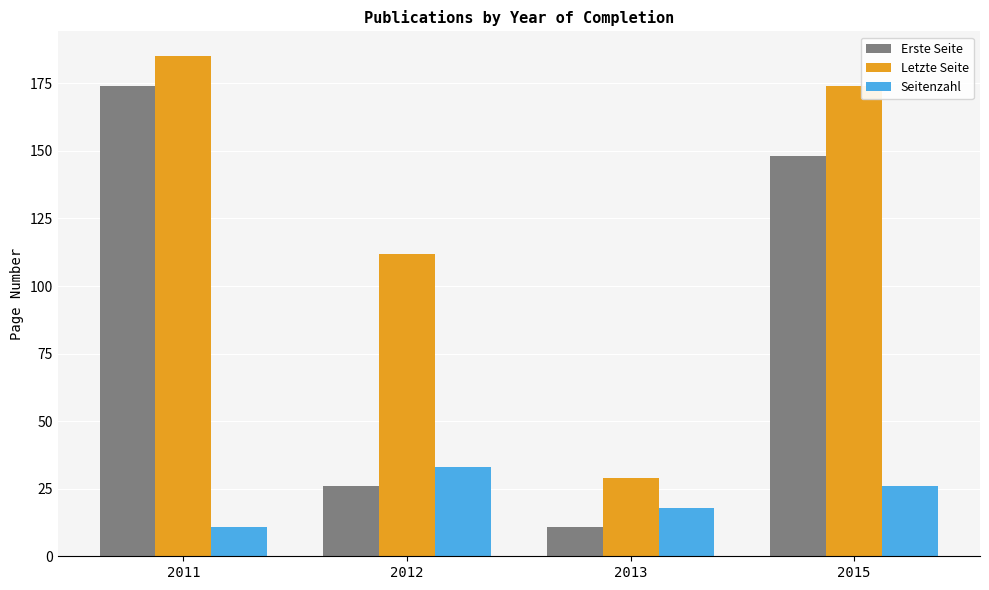

Rank the series by their maximum value, from lowest to highest.

Seitenzahl, Erste Seite, Letzte Seite